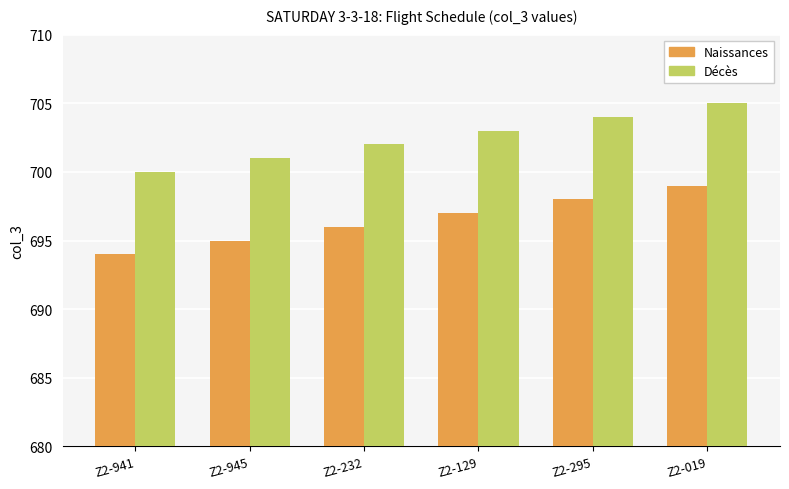

What are all the series names shown in the legend?

Naissances, Décès